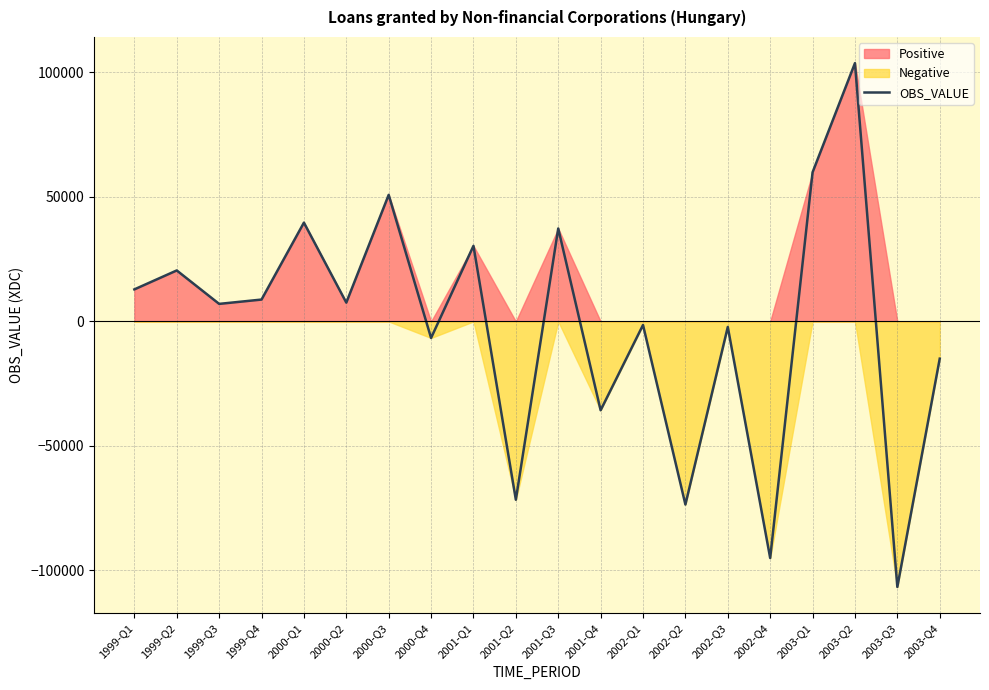

Where is the first local maximum?

1999-Q2